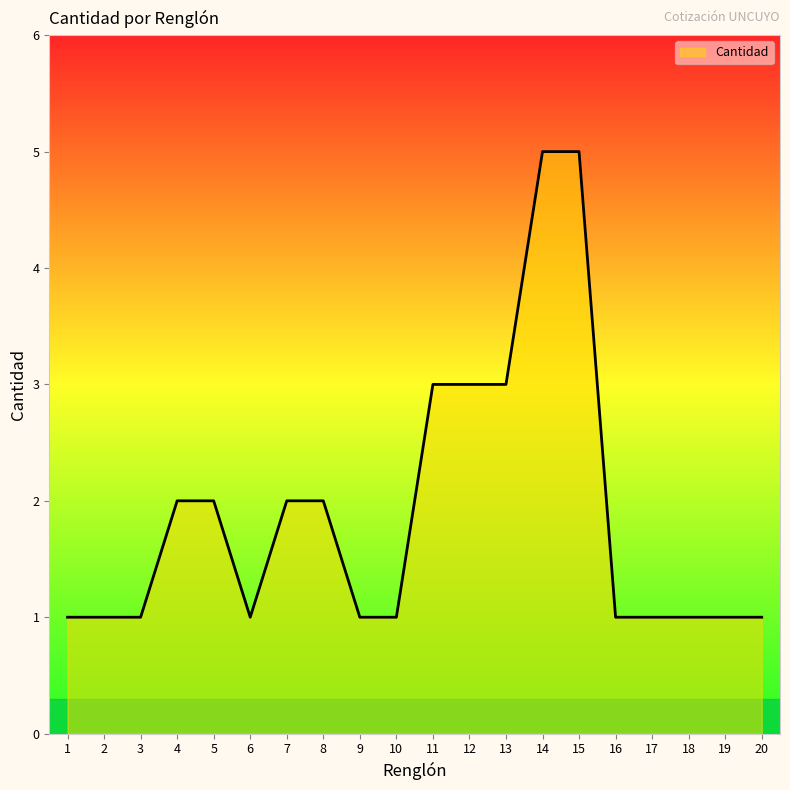

What is the approximate value at 11?

3